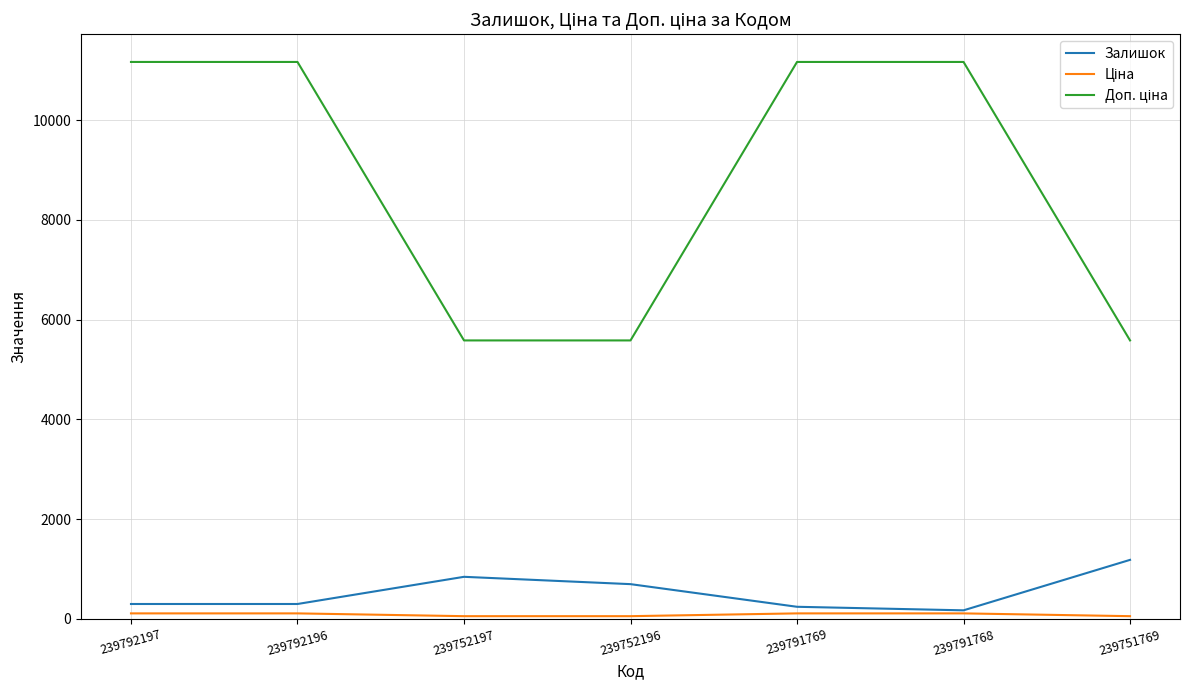

What is the highest value of the Залишок series?

1185.0